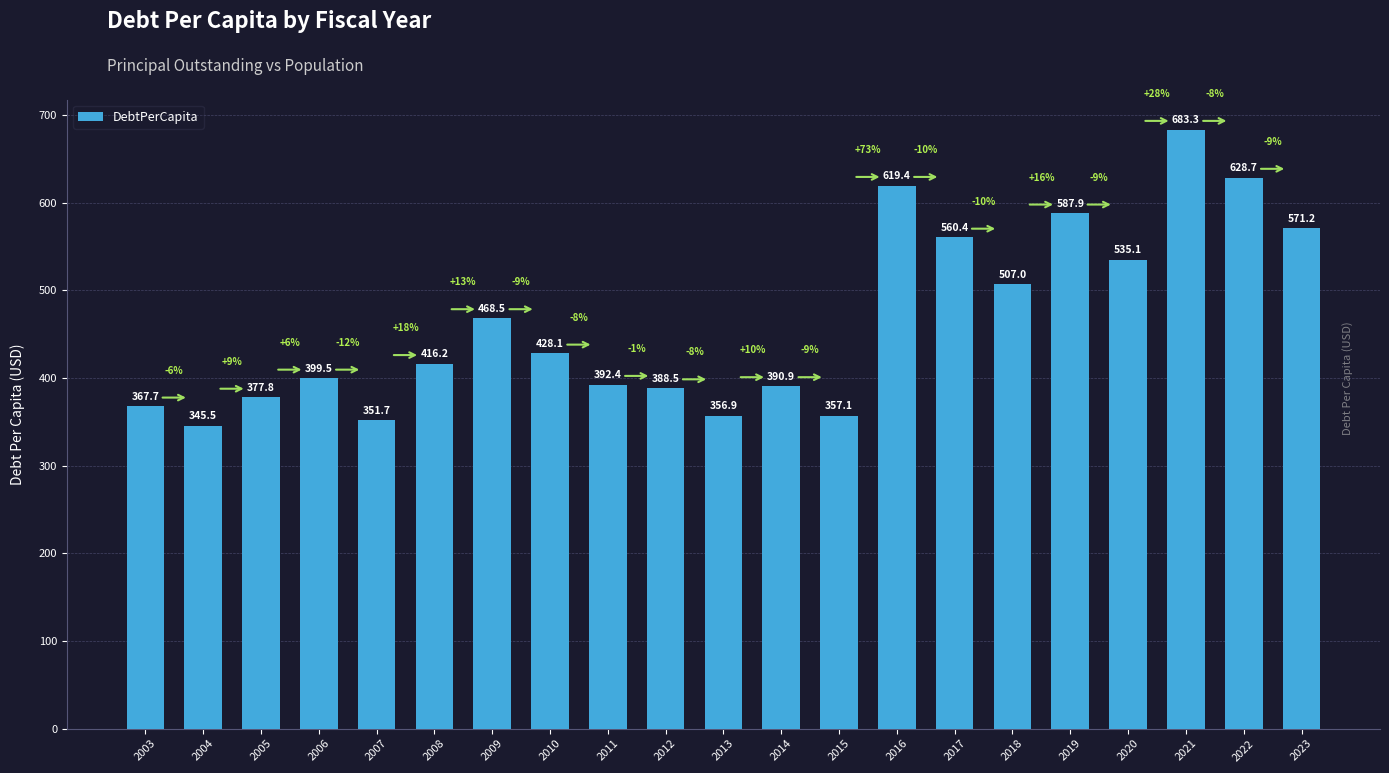

How many bars are there in total?

21